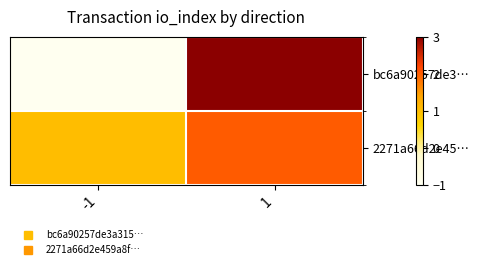

Which category has the highest value across all series?

1